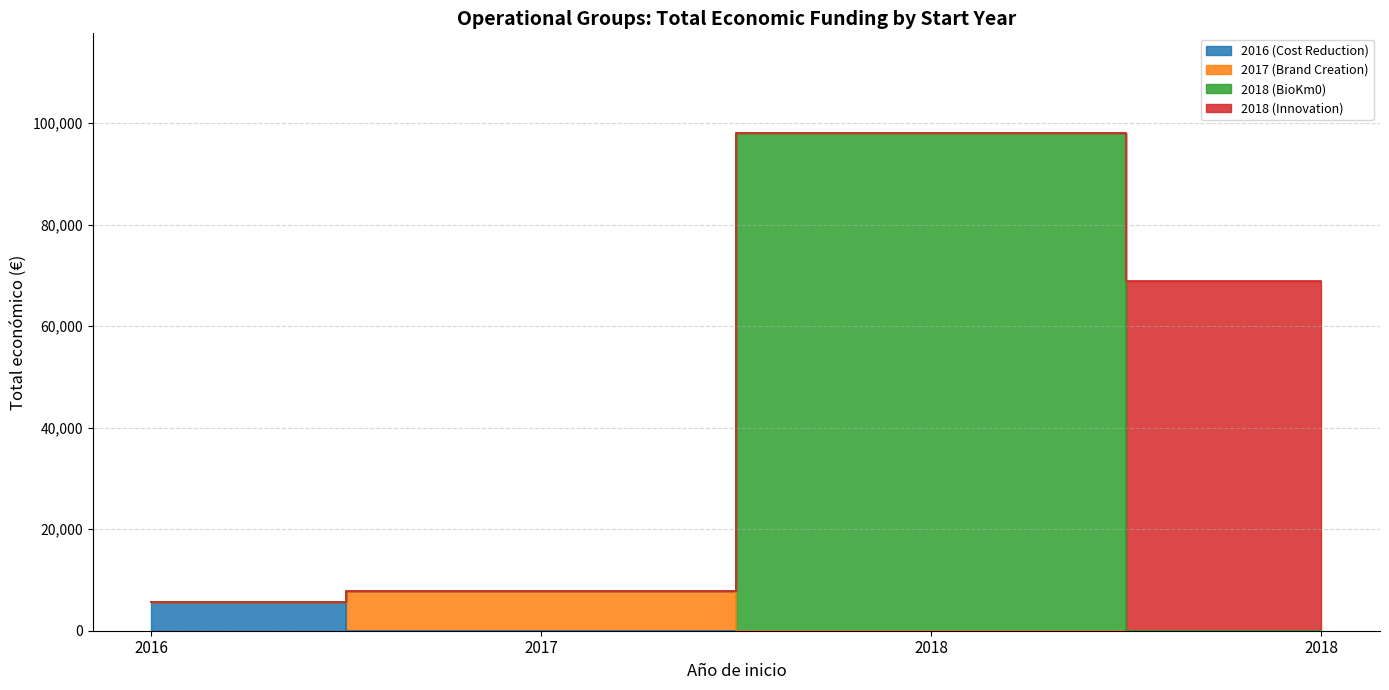

Which has a higher value, 2016 (Cost Reduction) or 2018 (Innovation)?

2018 (Innovation)